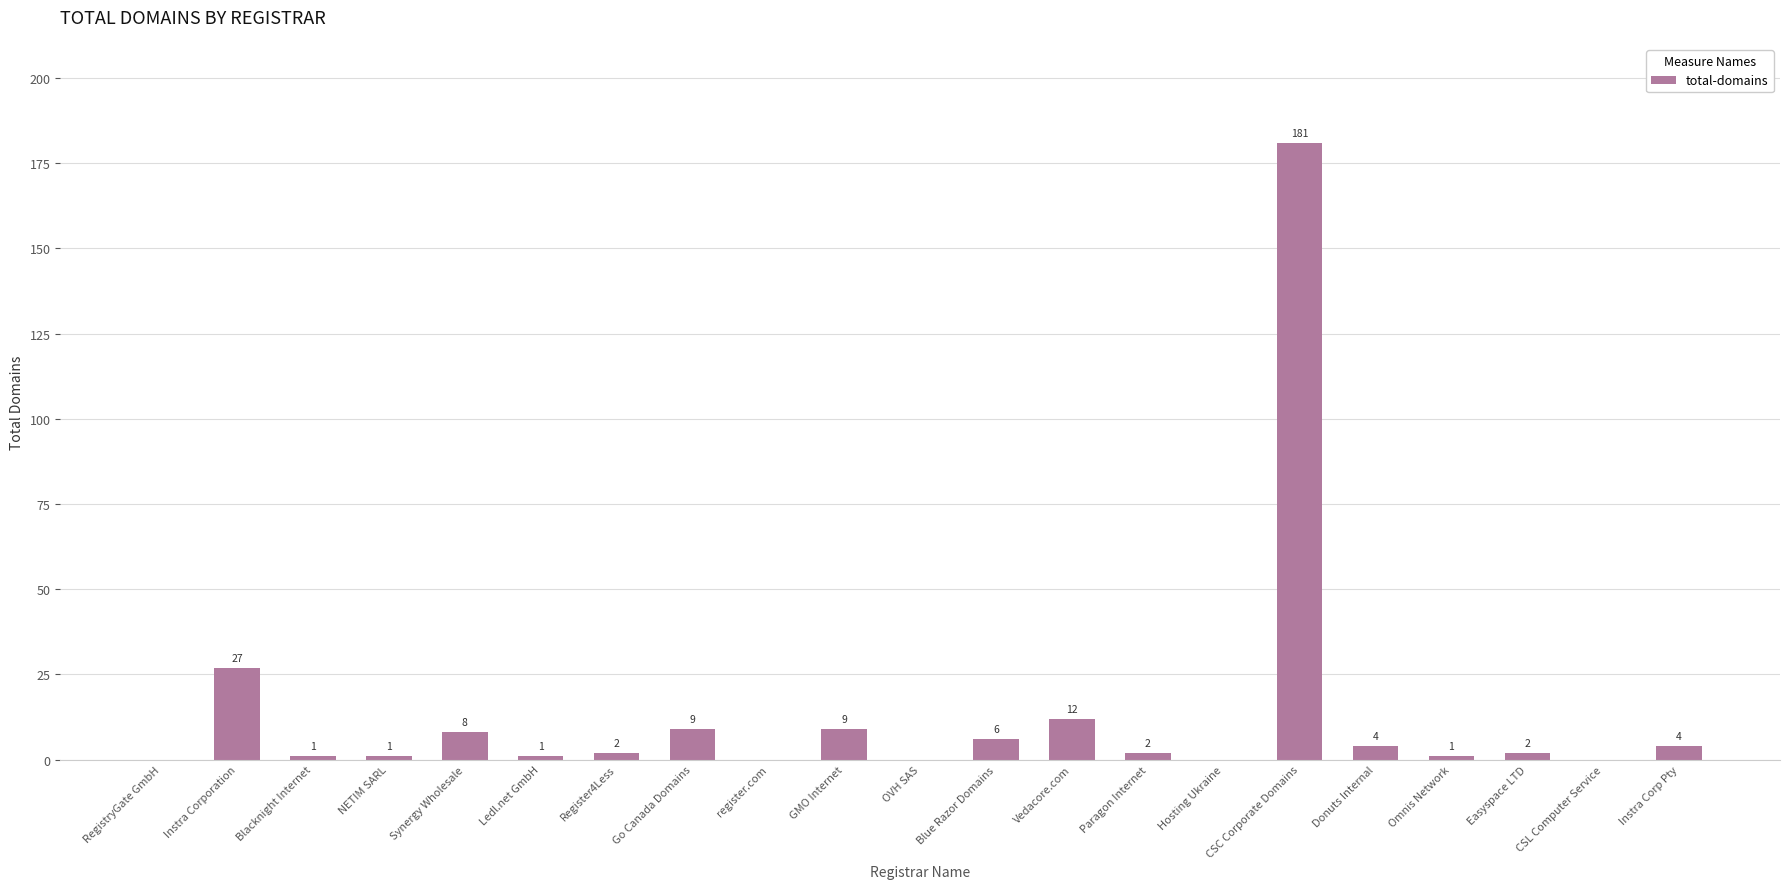

Count the number of data series in this chart.

1